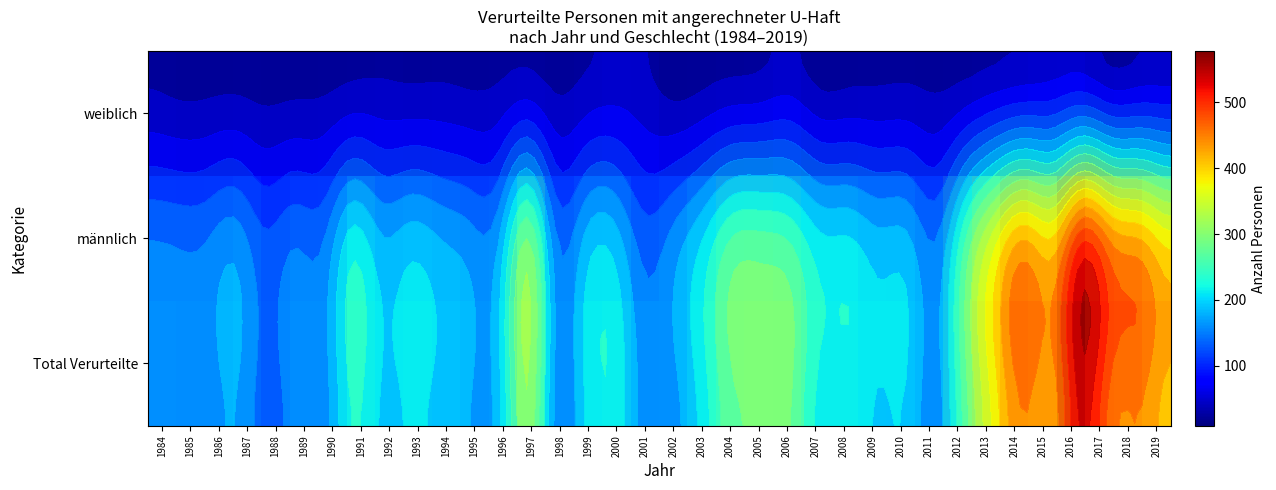

At which category is the sum across all series the highest?

2016